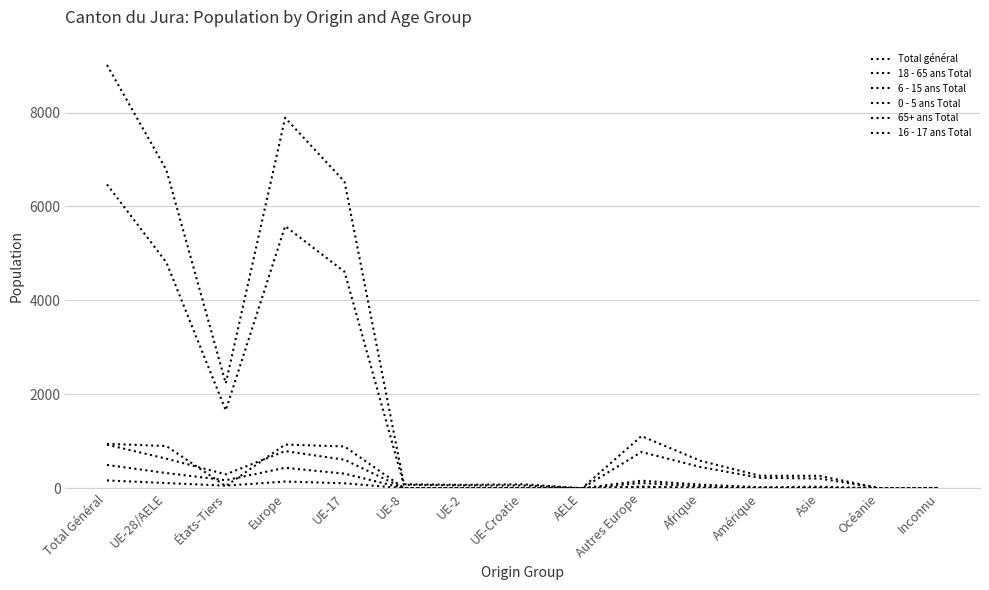

What is the value of the 18 - 65 ans Total point at the 10th from the left?

773